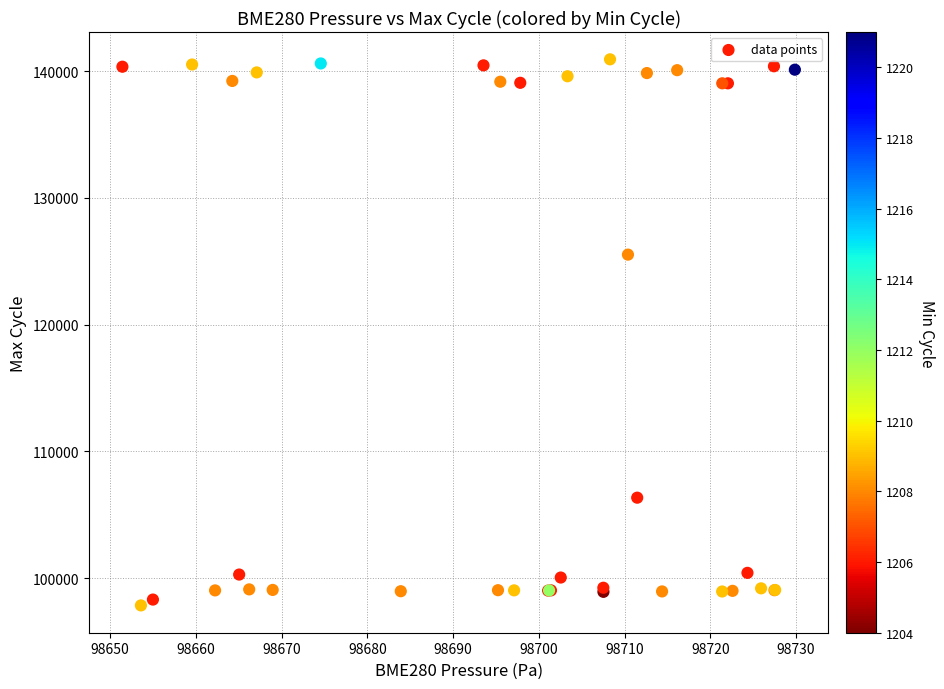

What Y value in the scatter plot is closest to 119387?

125521